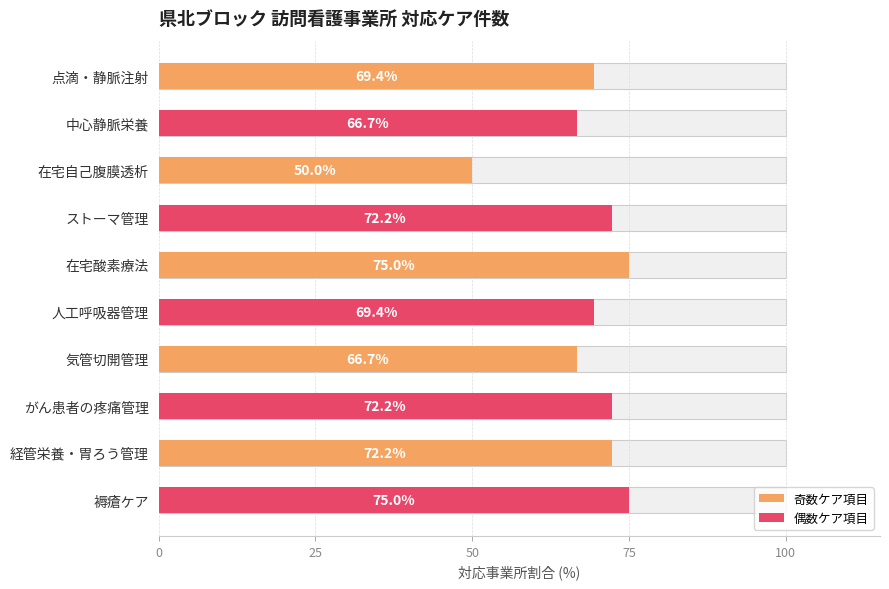

What is the value of the 6th bar from the left?

69.4